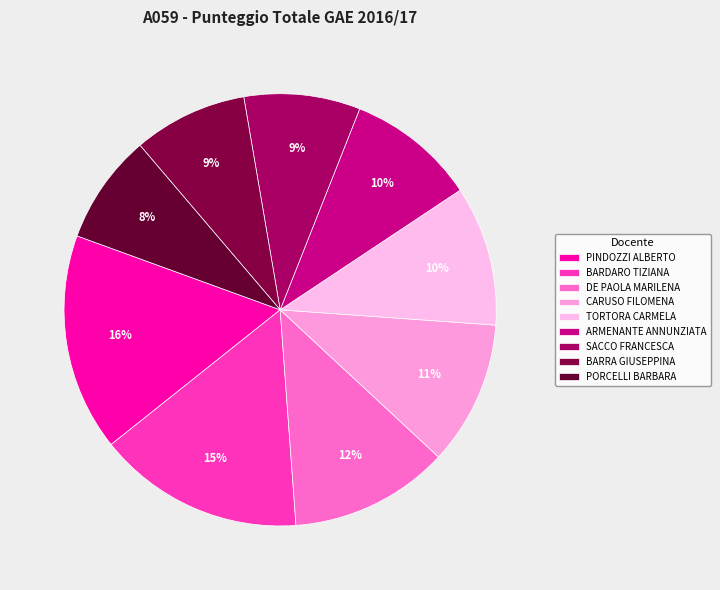

How many segments does this pie chart have?

9